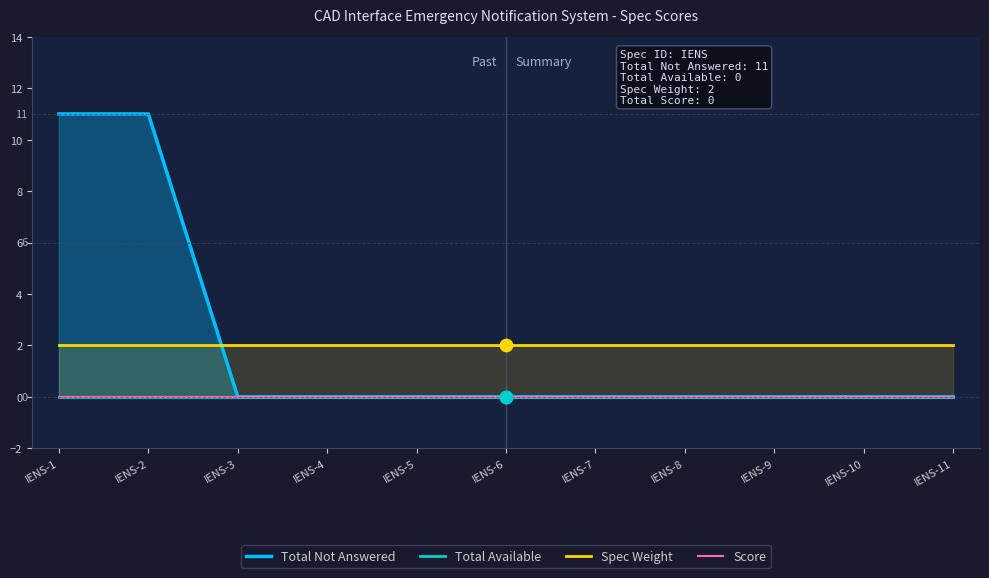

Which series has the largest Y range (max minus min)?

Total Not Answered